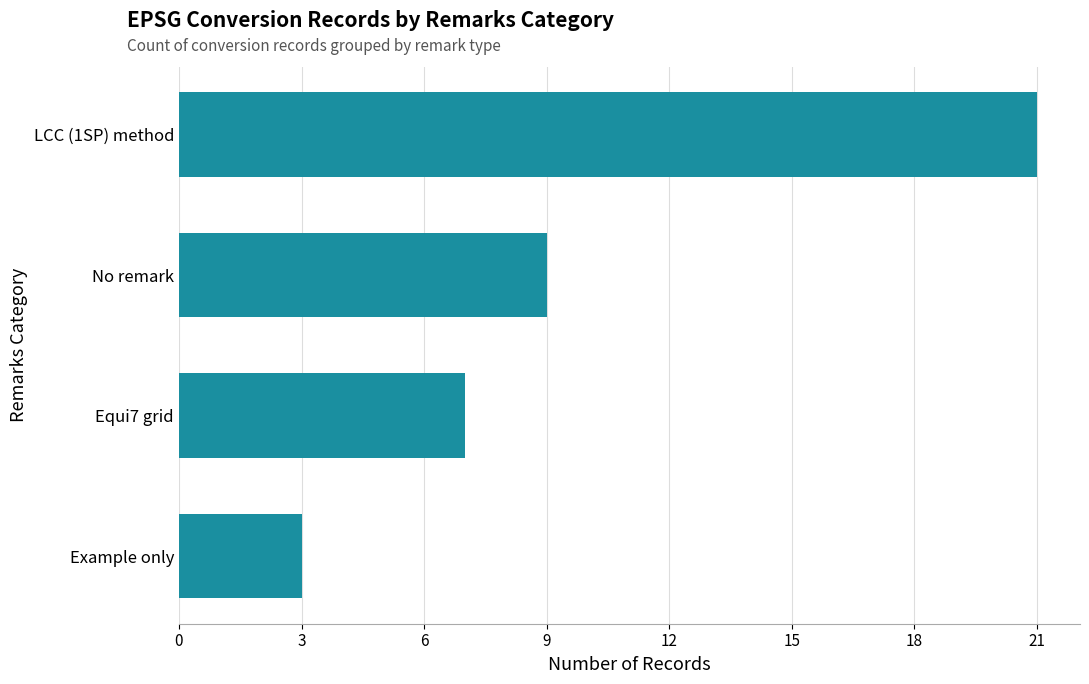

The chart shows a value of 2 at Example only. True or false?

False